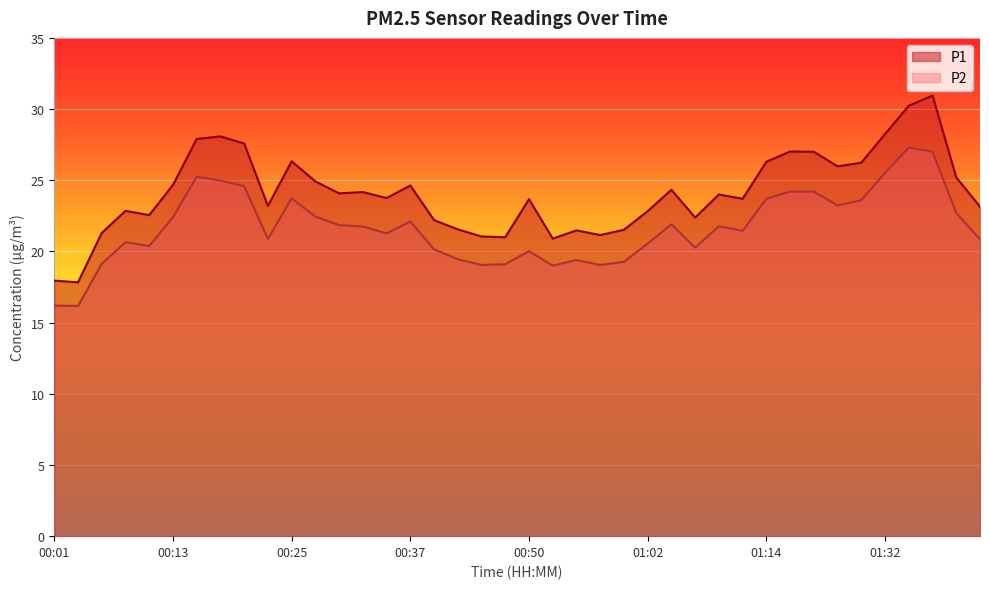

What is the average value of the P1 series?

24.1